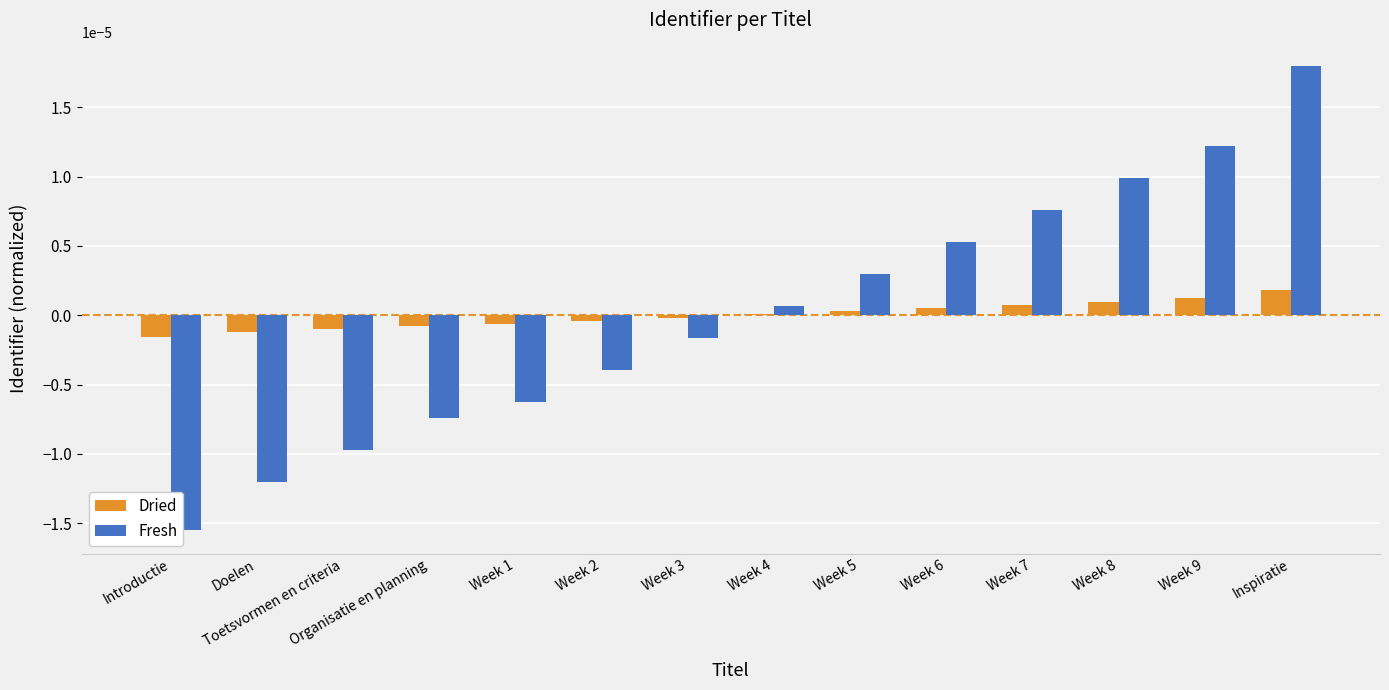

What are all the series names shown in the legend?

Dried, Fresh